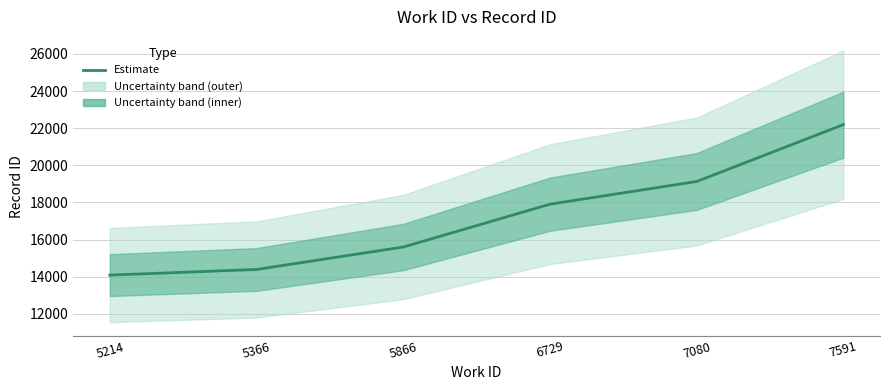

What is the approximate value at 5214?

14089